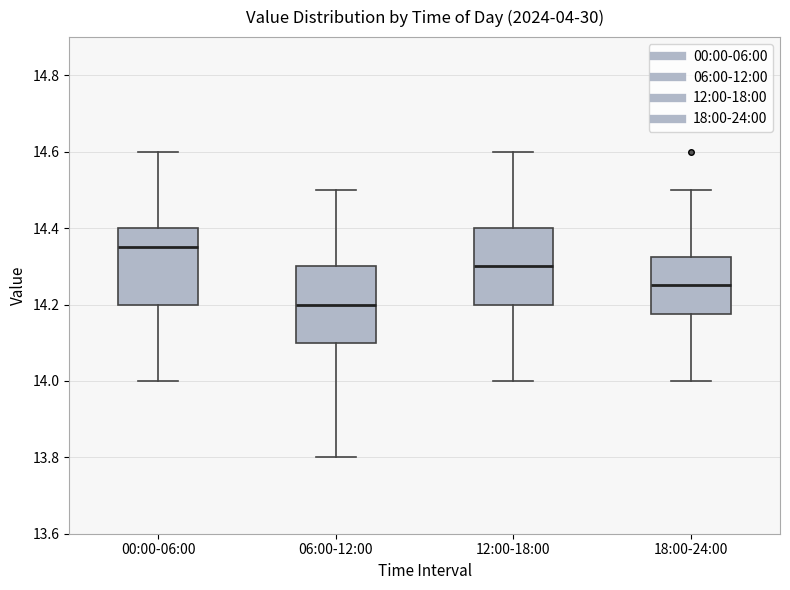

Reading left to right, transcribe this box plot: for each box, give where its median line is, the range the box spans, and where its two whiskers end, as read against the y-axis. The values are not printed on the chart, so give them approximately, as read against the axis.

00:00-06:00: median 14.36, box 14.20 to 14.40, whiskers 14.00 to 14.60
06:00-12:00: median 14.20, box 14.10 to 14.30, whiskers 13.80 to 14.50
12:00-18:00: median 14.30, box 14.20 to 14.40, whiskers 14.00 to 14.60
18:00-24:00: median 14.26, box 14.18 to 14.32, whiskers 14.00 to 14.50